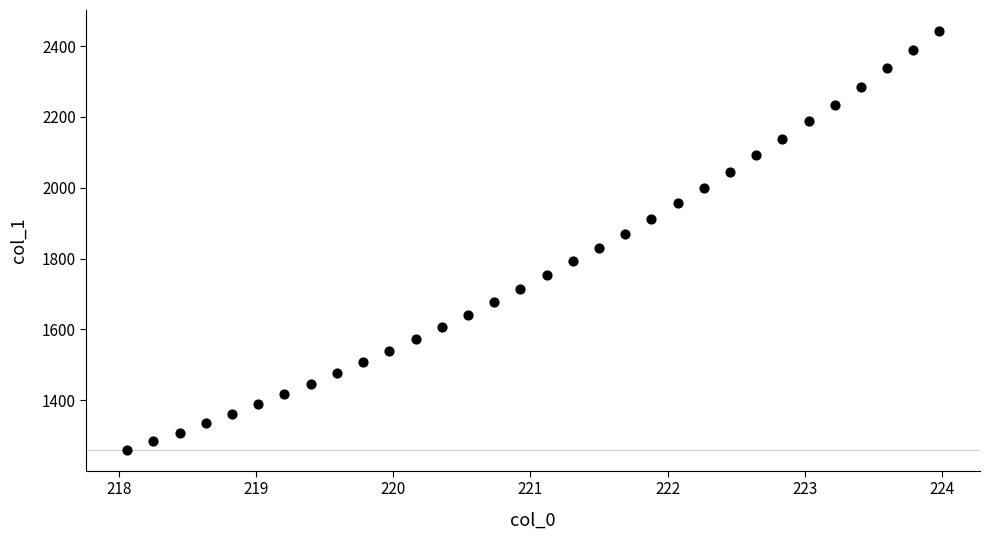

What is the range of X values (max minus min)?

5.9